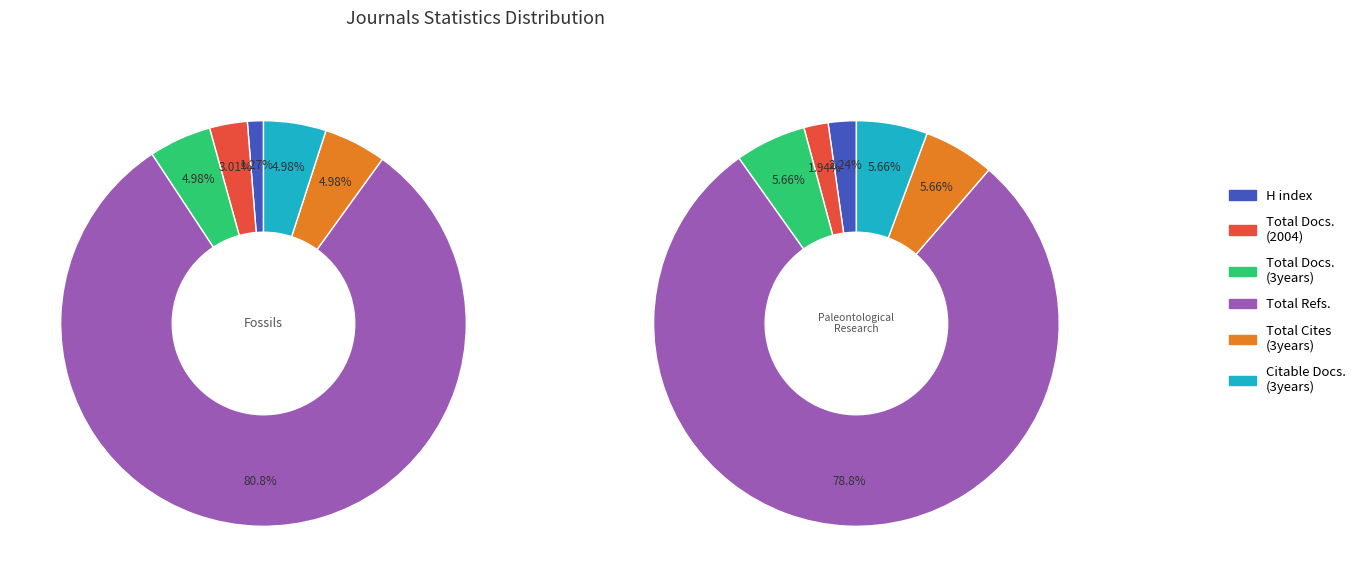

To the nearest percent, what percentage of the pie is Fossils?

50%